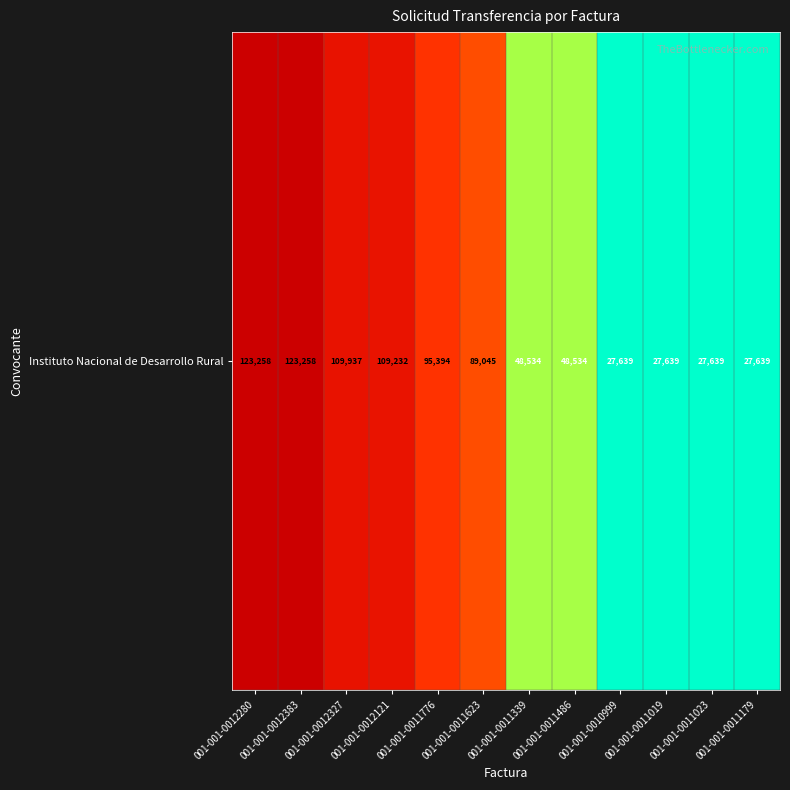

Approximately how many times larger is the value at 001-001-0010999 compared to 001-001-0011179?

1.0